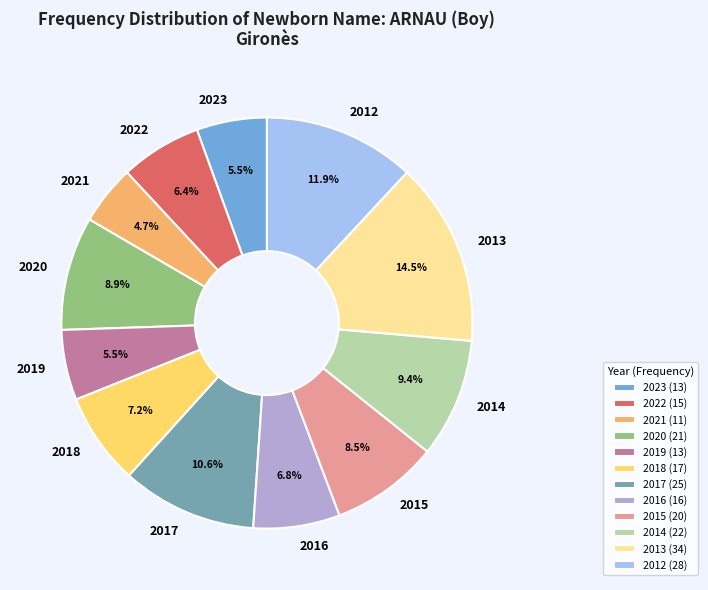

To the nearest percent, what is the difference between the largest and smallest slice percentages?

10%